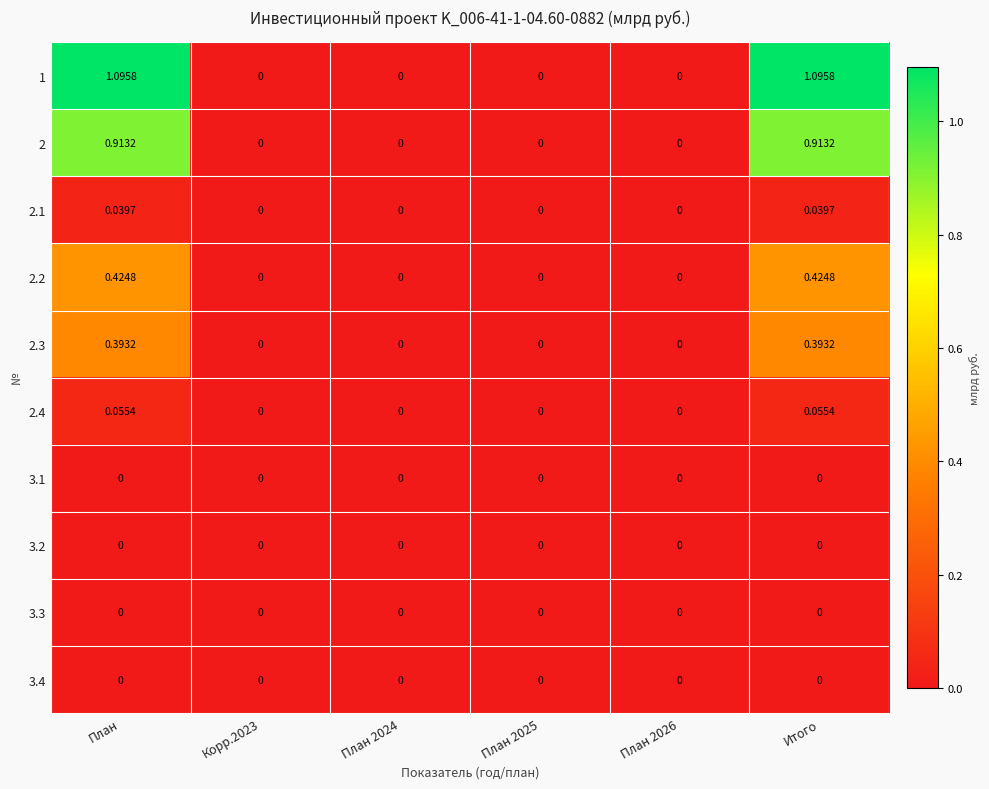

Is the value of 3.1 at План 2024 greater than the value of 2.1 at План?

No